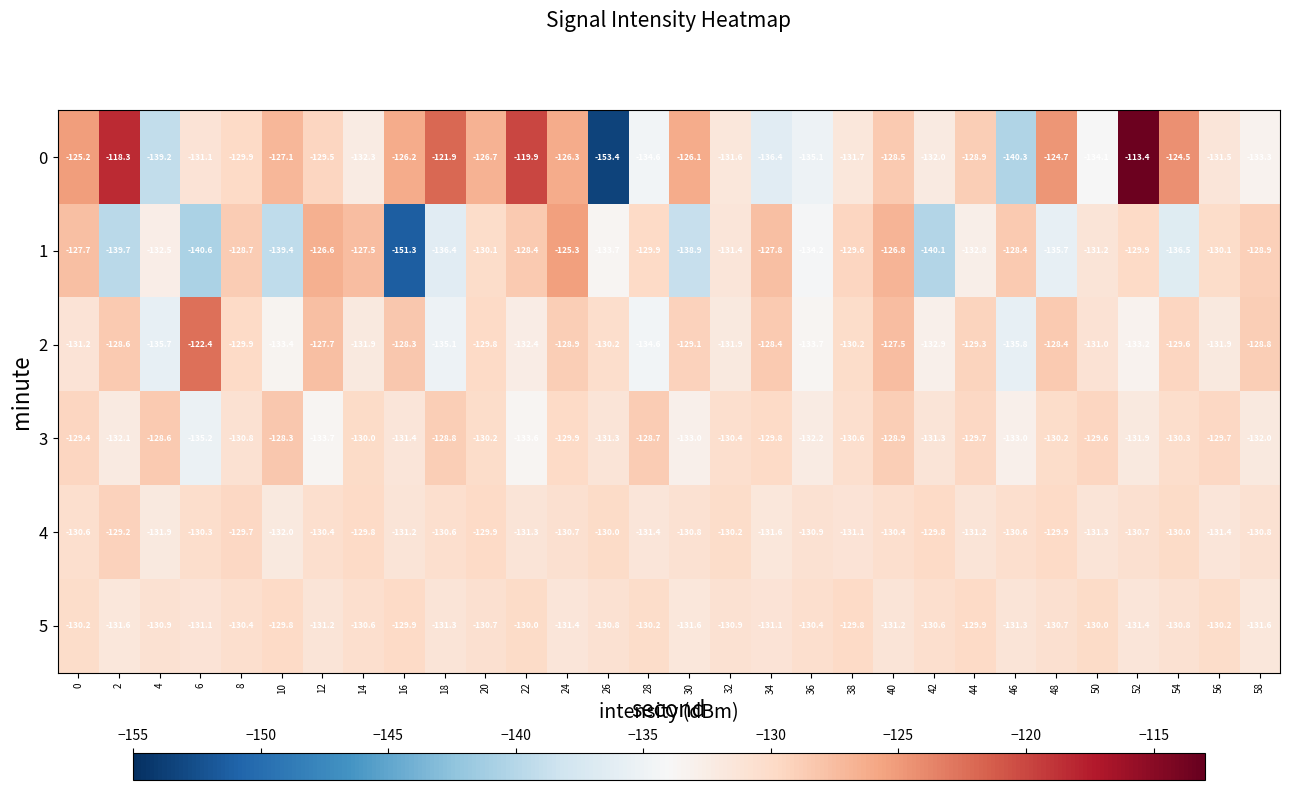

What is the sum of the 4 values at 2 and 28?

-260.6